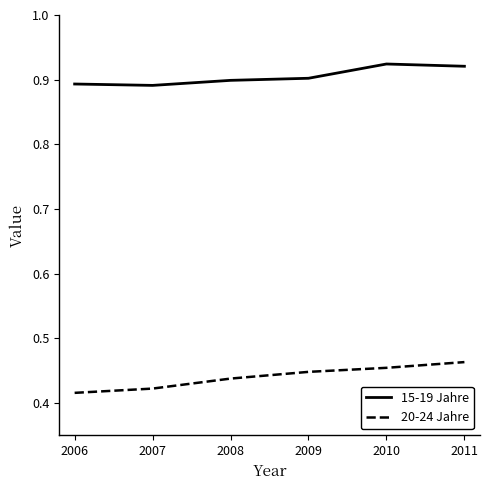

Which series has the largest total across all categories?

15-19 Jahre